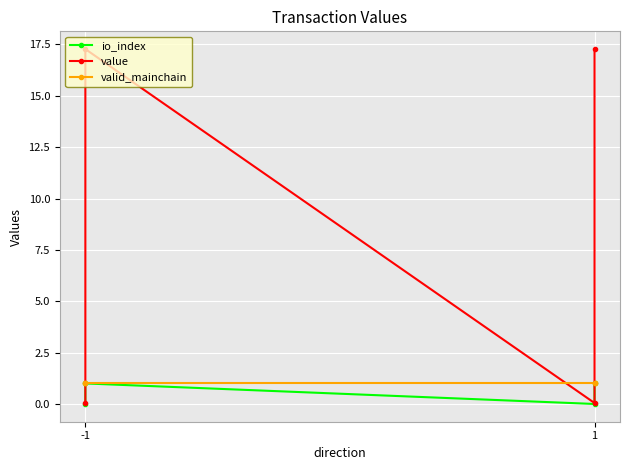

Is the value of io_index at -1 greater than the value of value at -1?

No